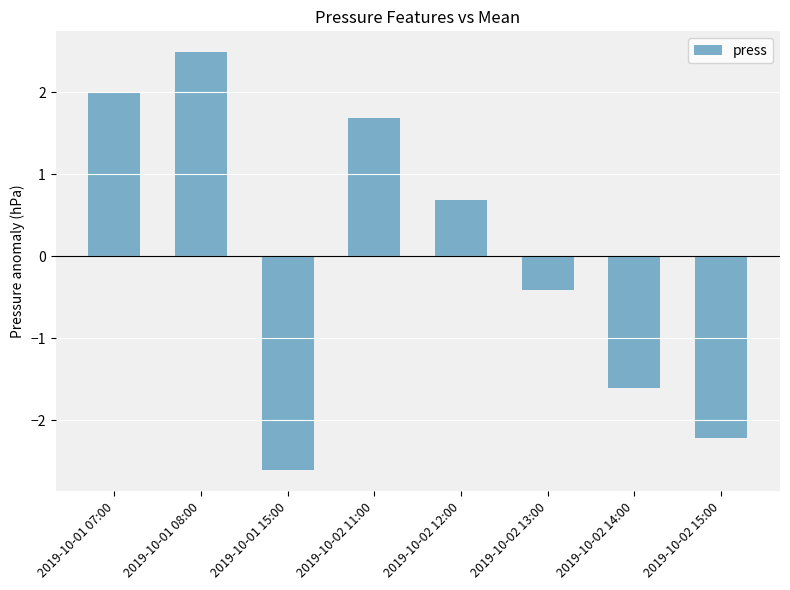

What position from the left is 2019-10-02 12:00?

5